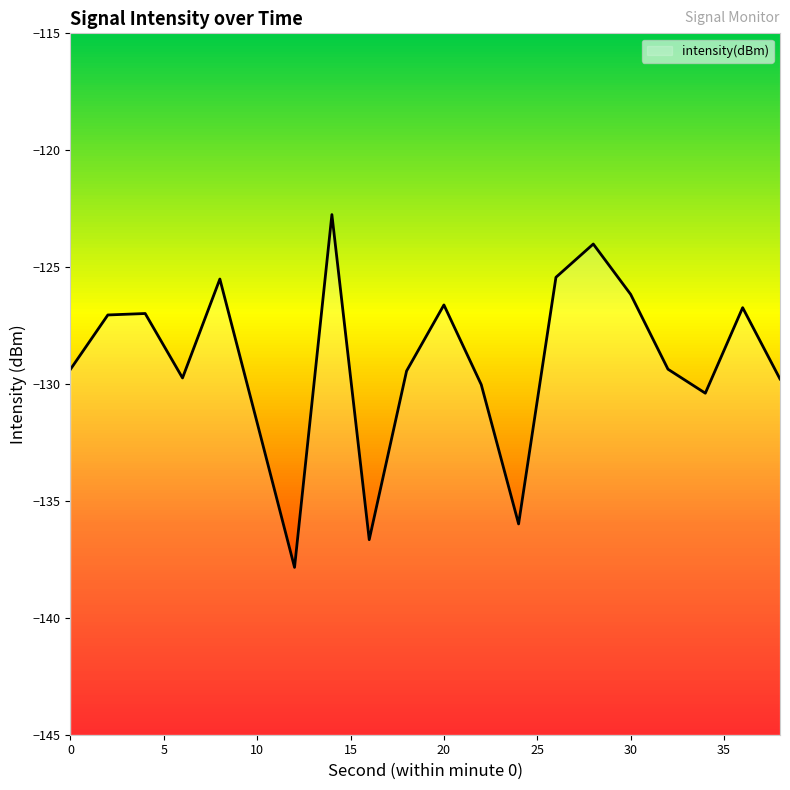

Reading right to left, what are all the values shown in this chart?

38=-129.8	36=-126.7	34=-130.4	32=-129.4	30=-126.2	28=-124.0	26=-125.4	24=-136.0	22=-130.0	20=-126.6	18=-129.4	16=-136.7	14=-122.8	12=-137.8	10=-131.7	8=-125.5	6=-129.7	4=-127.0	2=-127.0	0=-129.4